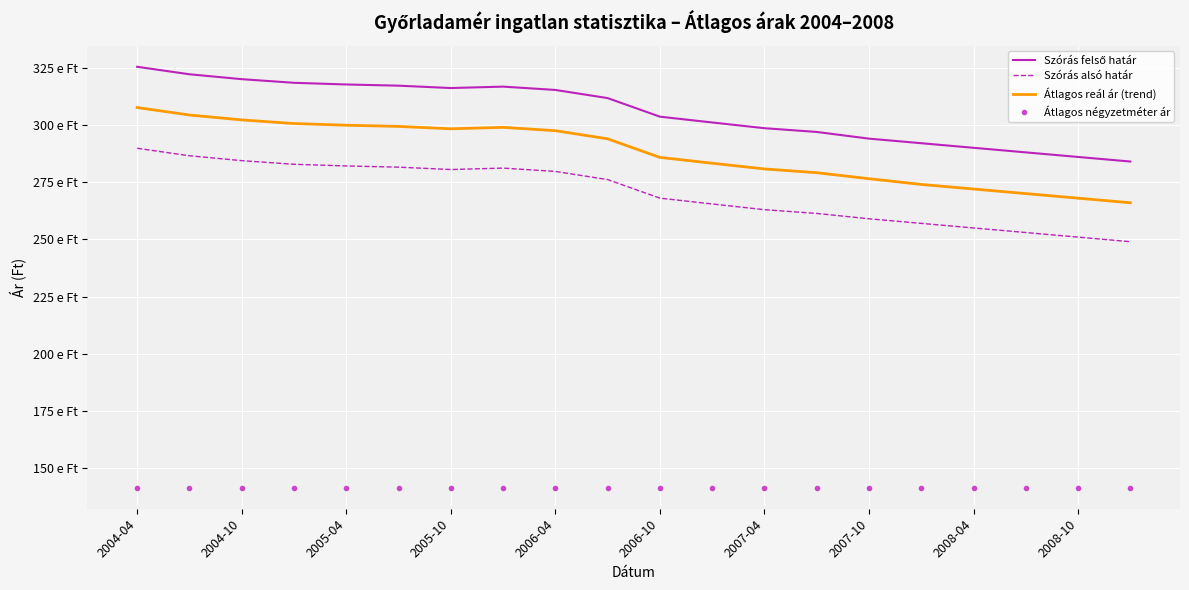

How many values in the Átlagos reál ár (trend) series are below 293914?

10